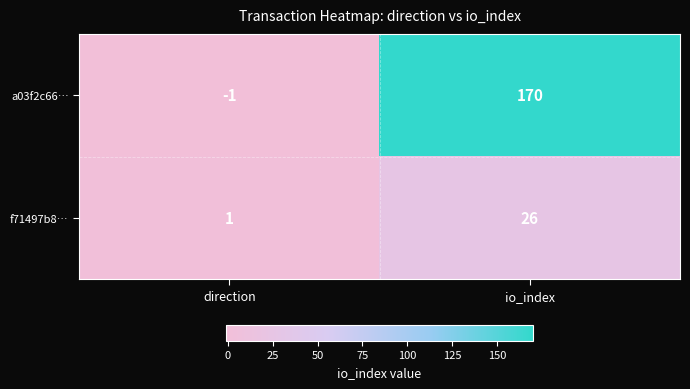

What is the maximum value shown in the chart?

170